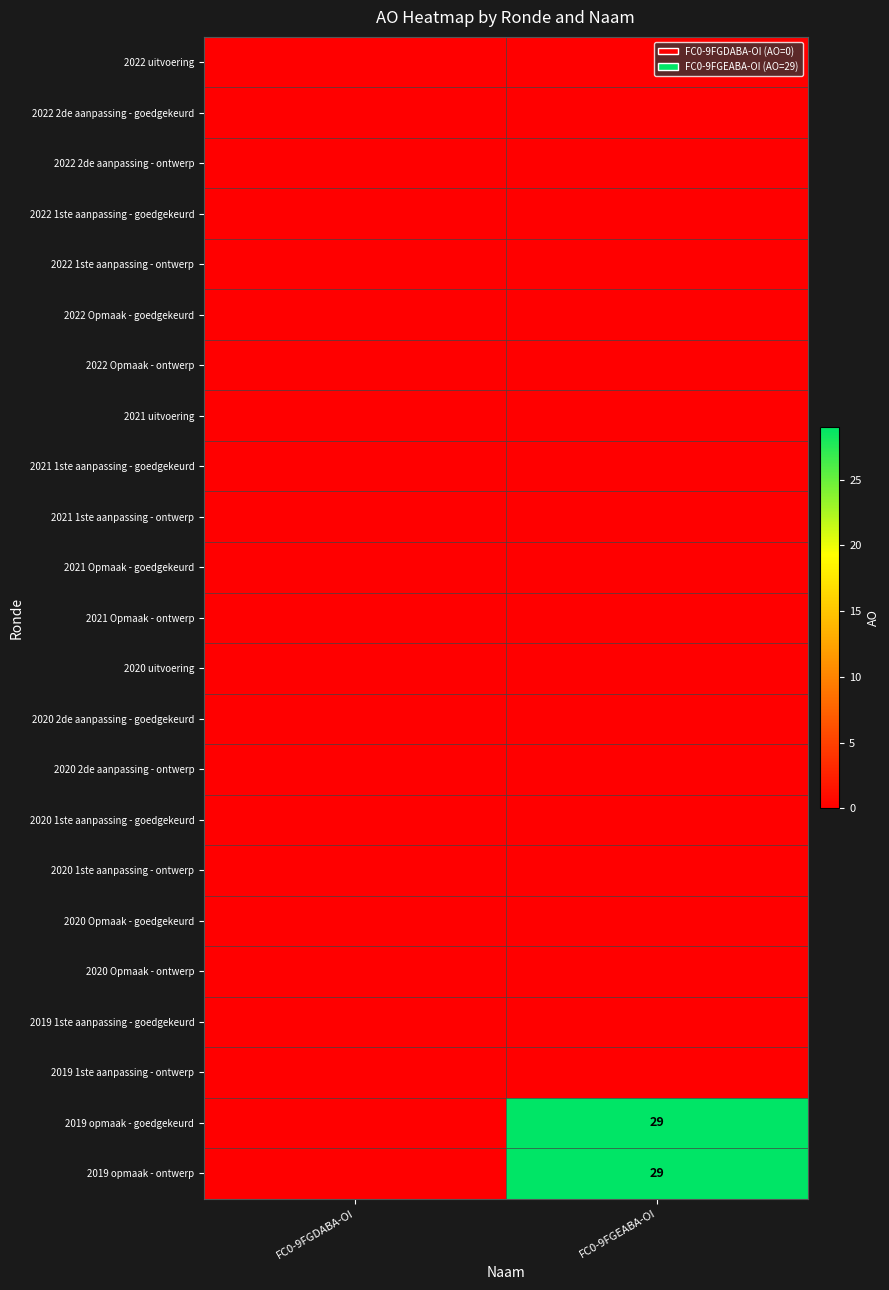

Is the value of 2019 opmaak - ontwerp at FC0-9FGDABA-OI greater than the value of 2022 uitvoering at FC0-9FGDABA-OI?

No